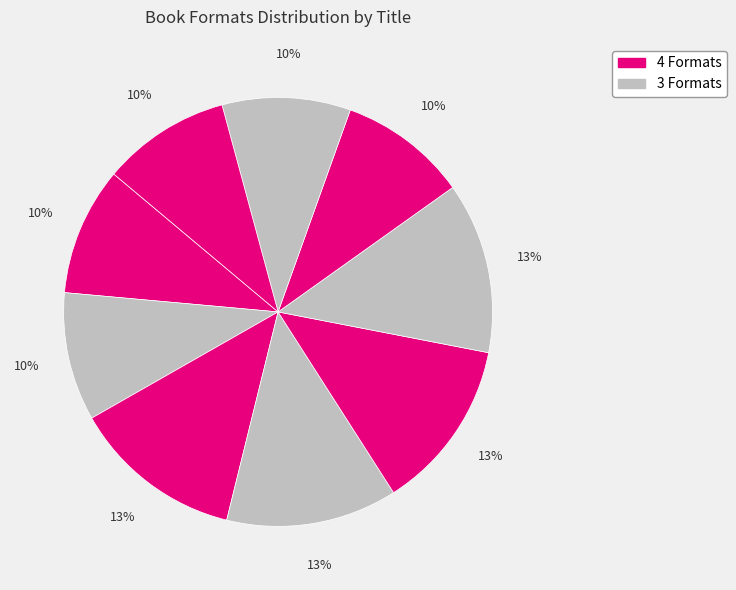

To the nearest percent, what is the average slice percentage?

11%